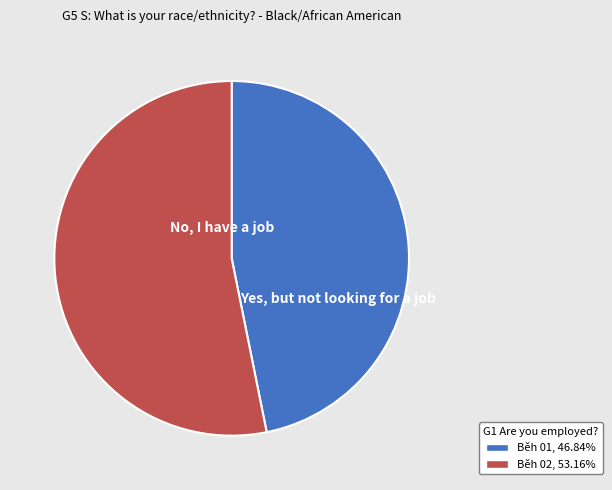

Is there any slice that represents more than half of the pie?

Yes